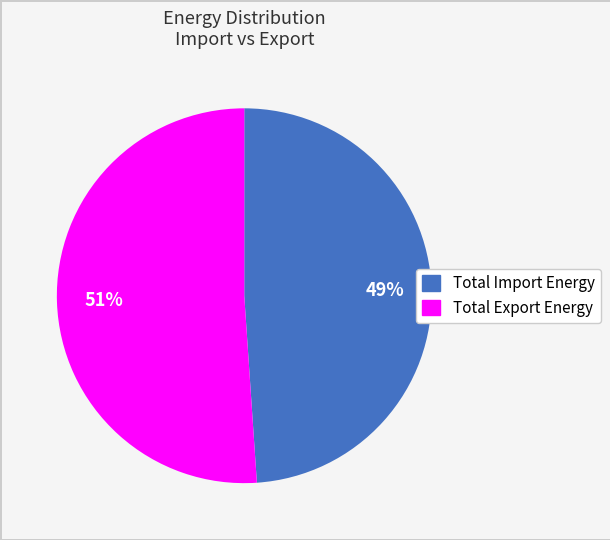

Rank the categories by value from highest to lowest.

Total Export Energy, Total Import Energy